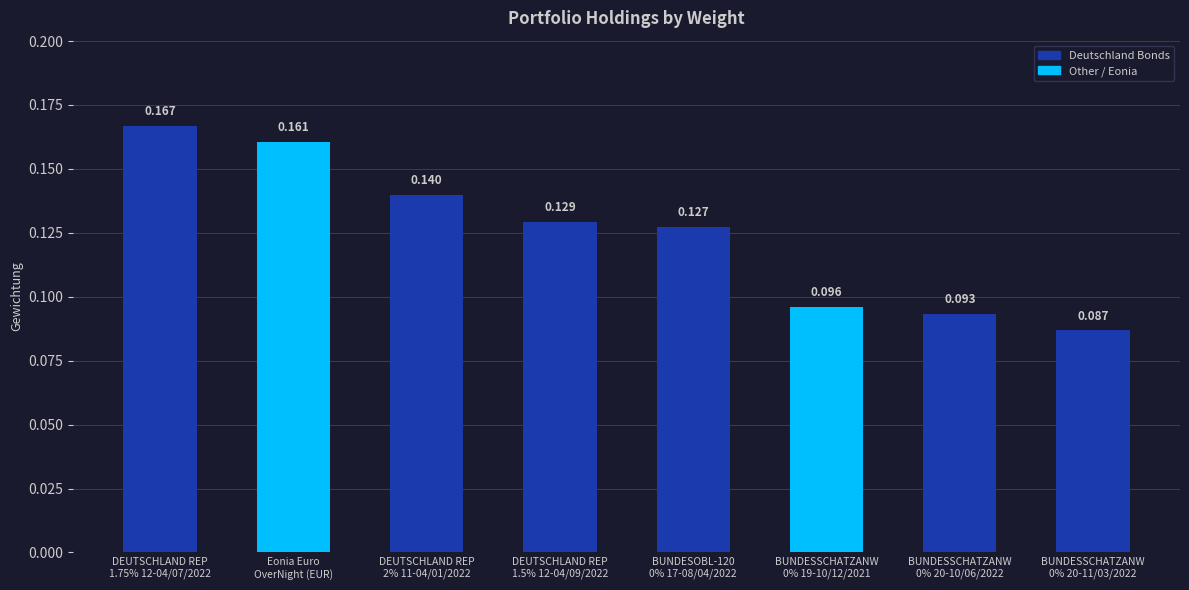

The value at DEUTSCHLAND REP
1.75% 12-04/07/2022 is 0.3. True or false?

False